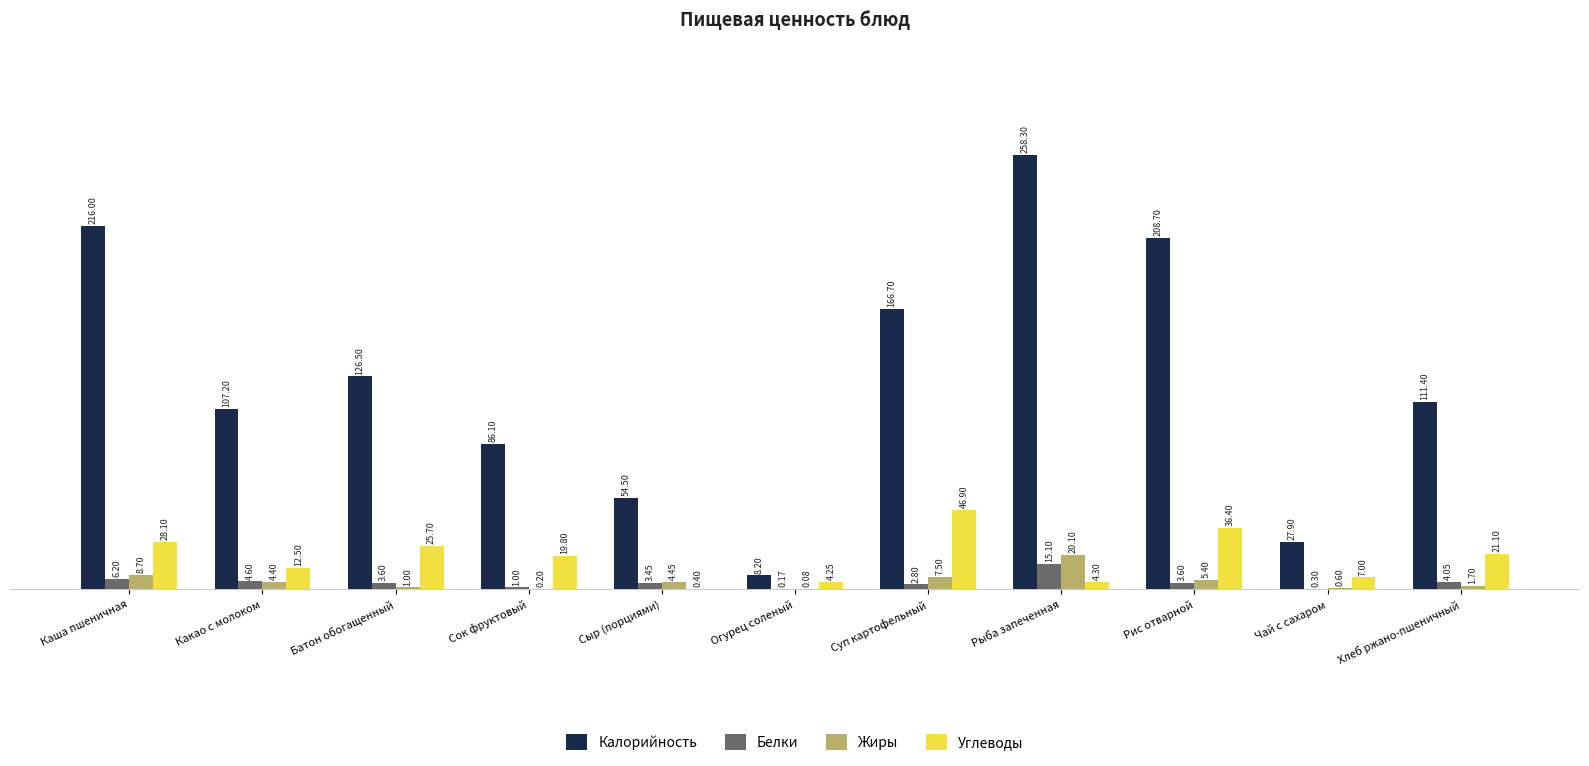

What is the total value across all series at Суп картофельный?

223.9